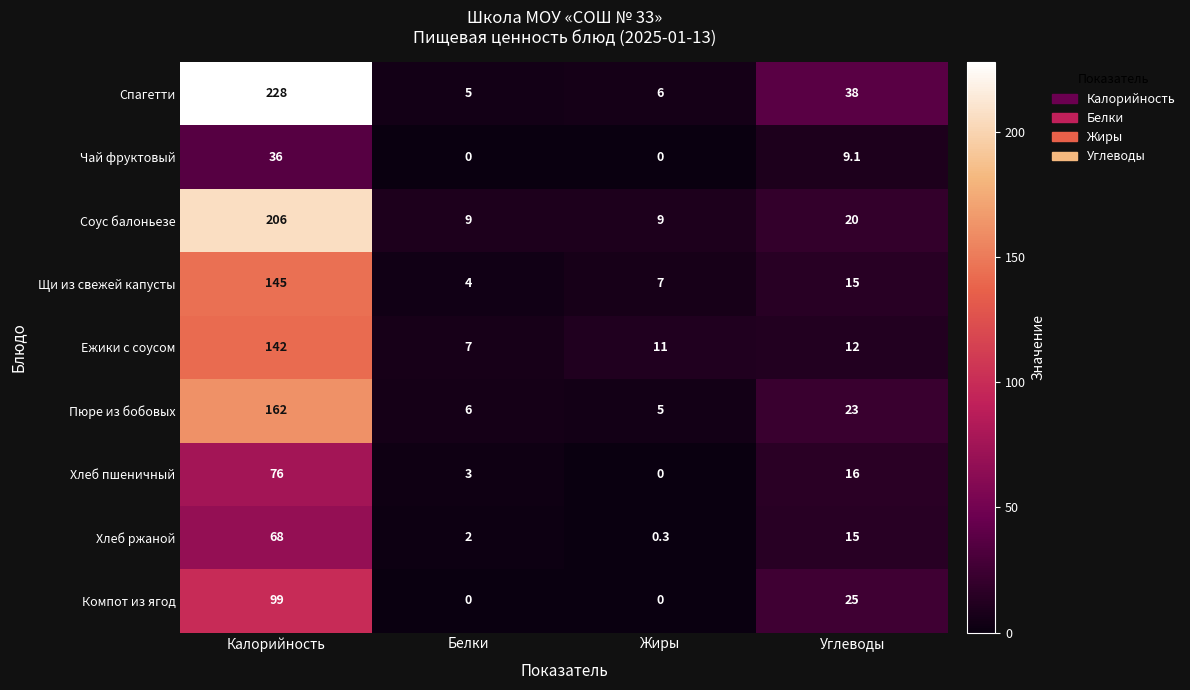

What is the total value across all series at Белки?

36.0